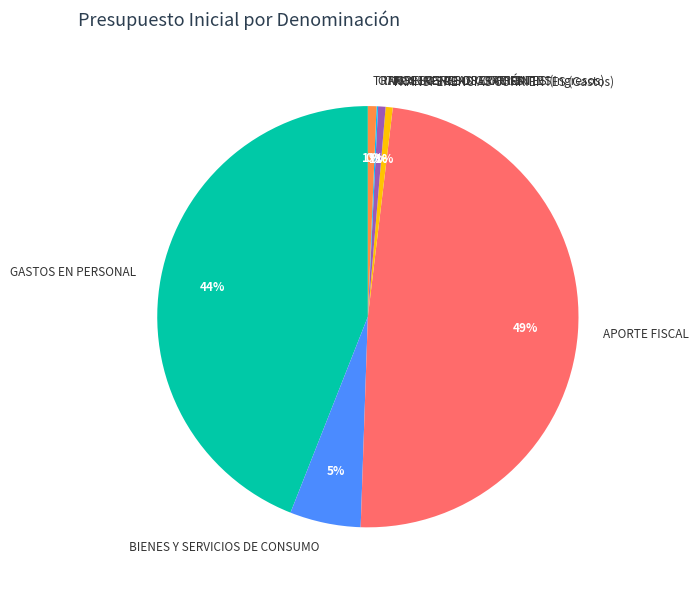

Which category has the biggest portion of the pie?

APORTE FISCAL